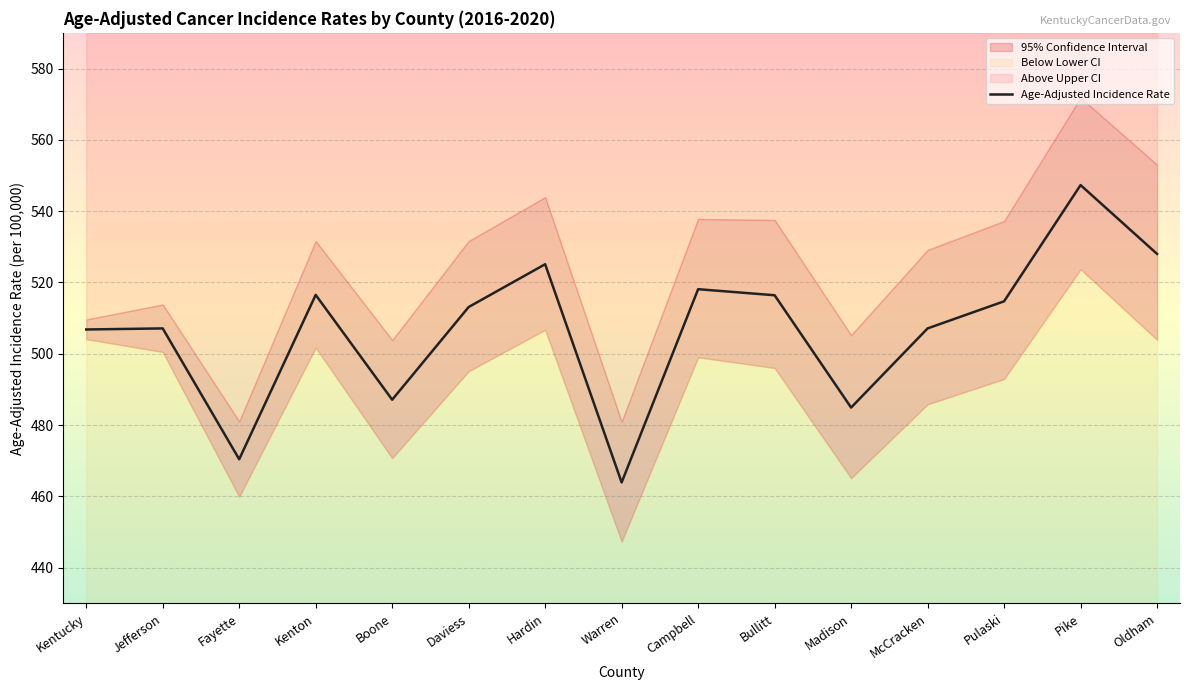

What is the change in value from Bullitt to Pulaski?

-1.7